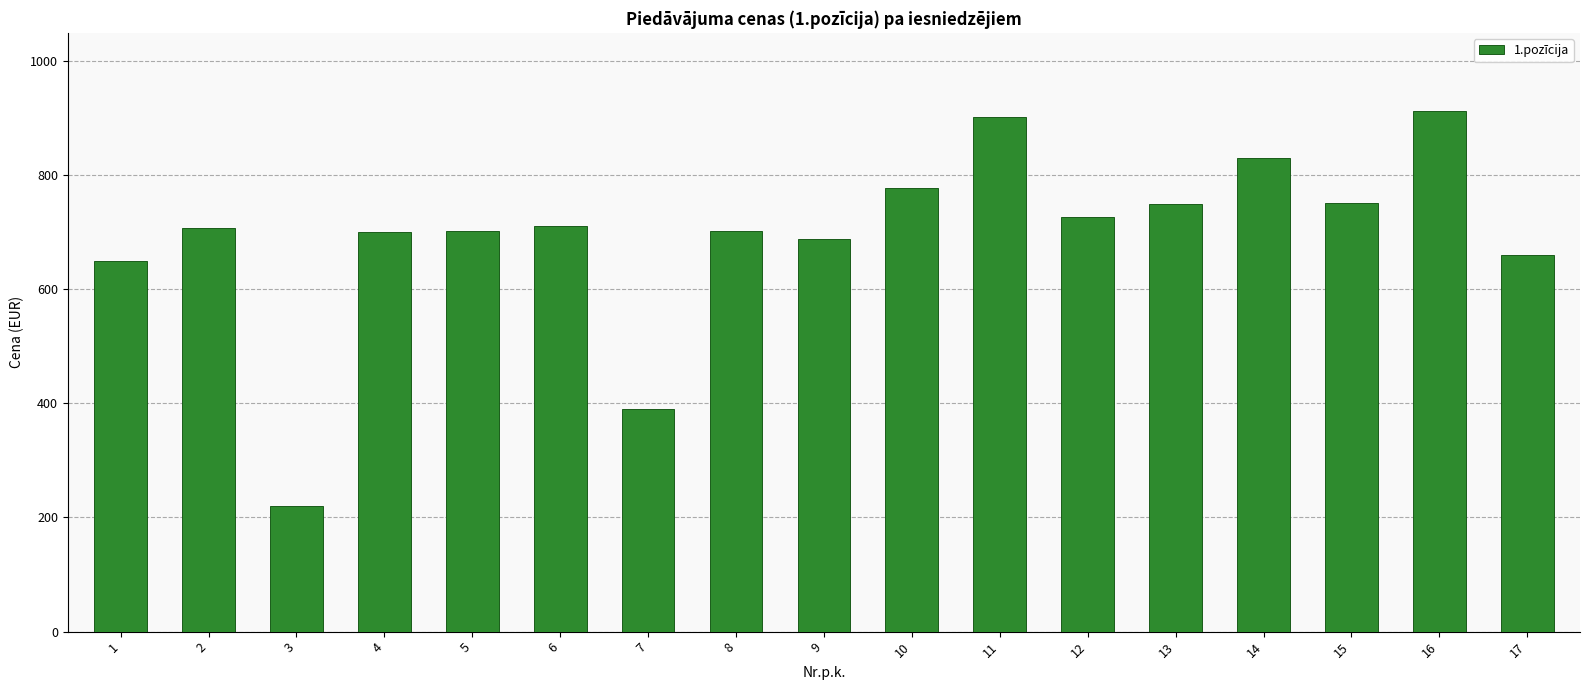

Which label corresponds to the smallest value in the chart?

3